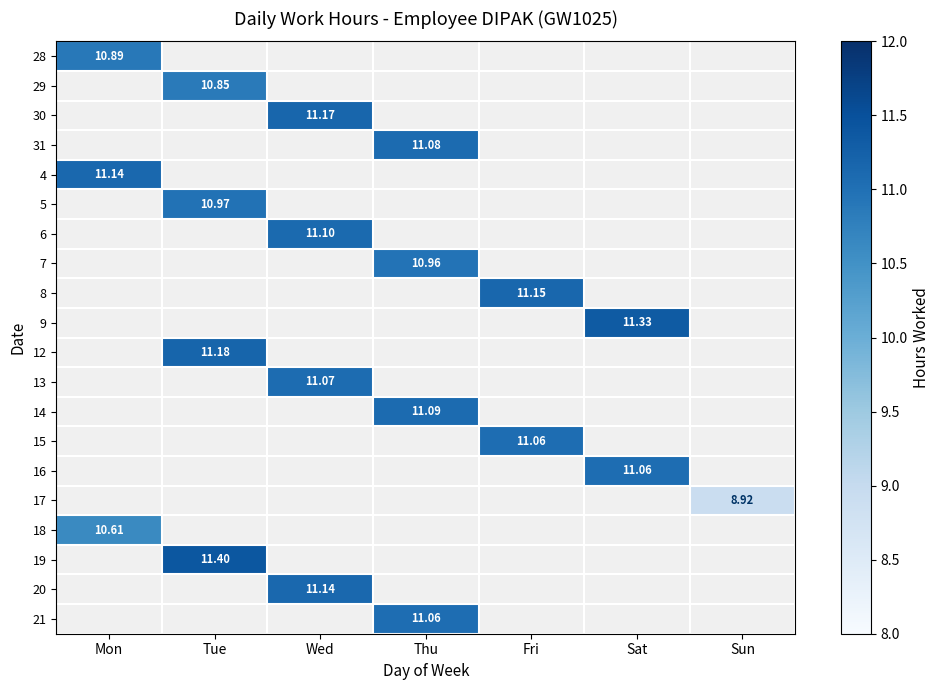

At how many categories does at least one series exceed 5?

7